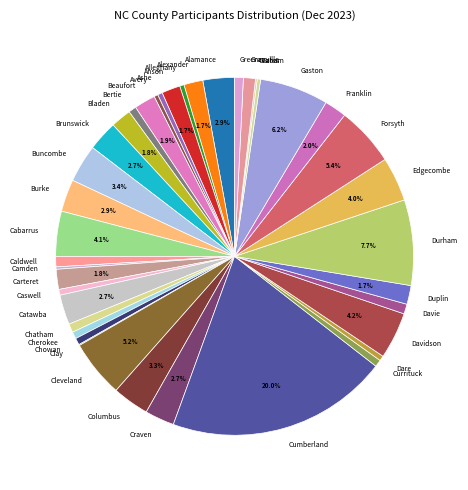

Combined, do Cherokee and Caldwell account for over 50%?

No